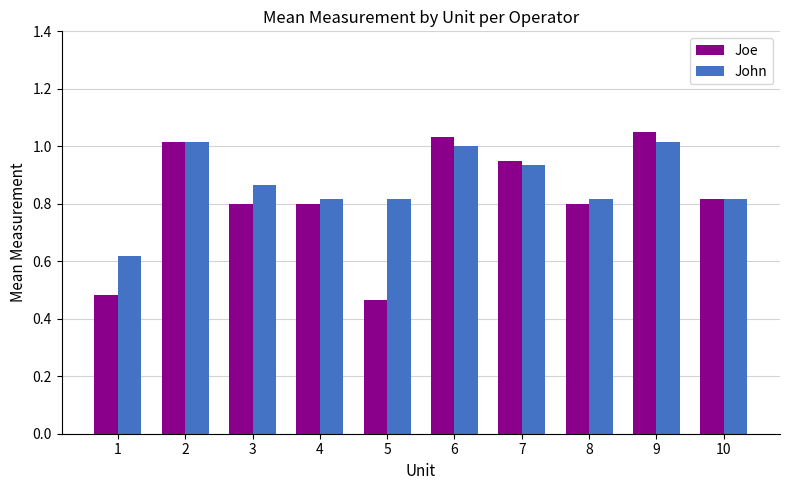

Between 4 and 9, which series saw the biggest shift?

Joe